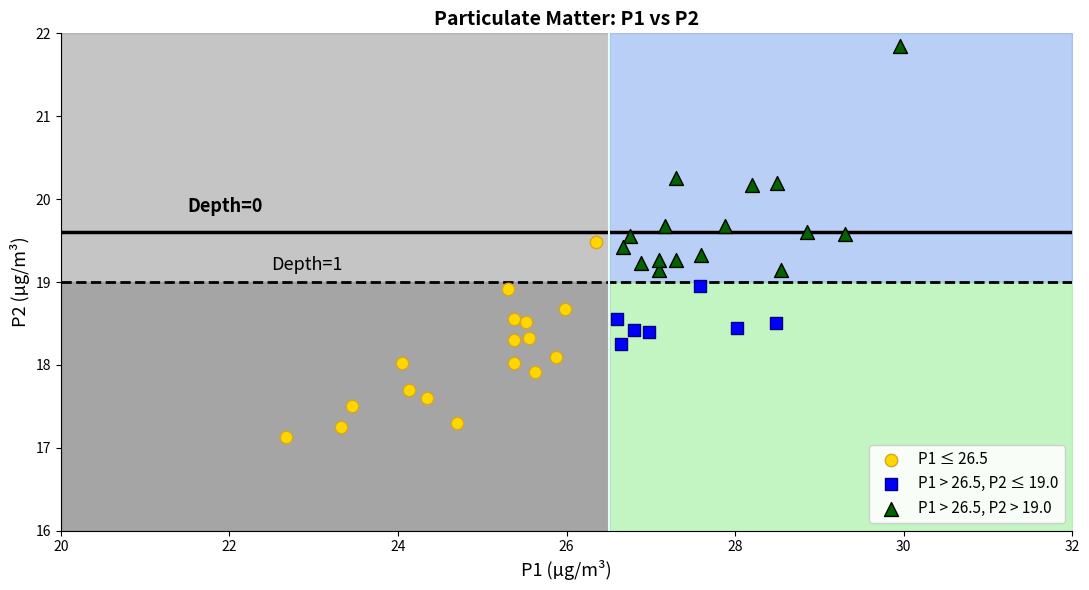

Which series has the largest Y range (max minus min)?

P1 > 26.5, P2 > 19.0